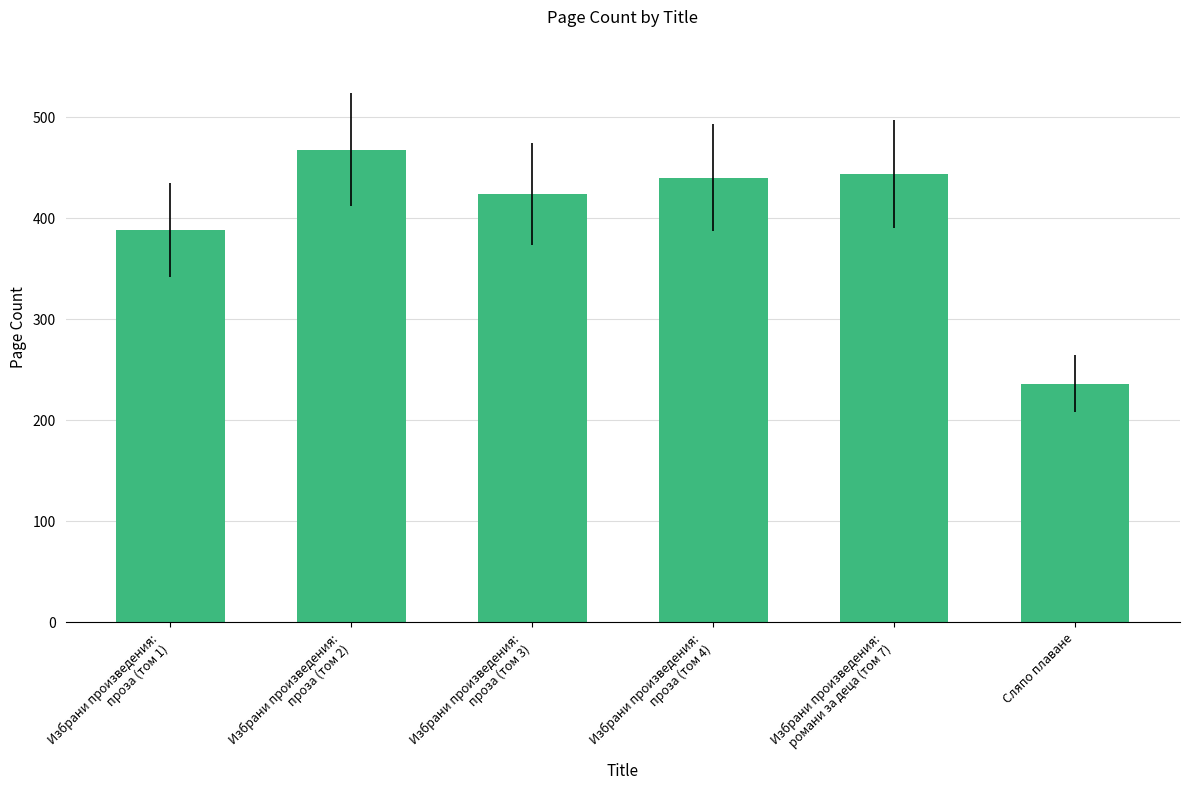

At which category does the chart reach its minimum across all series?

Сляпо плаване